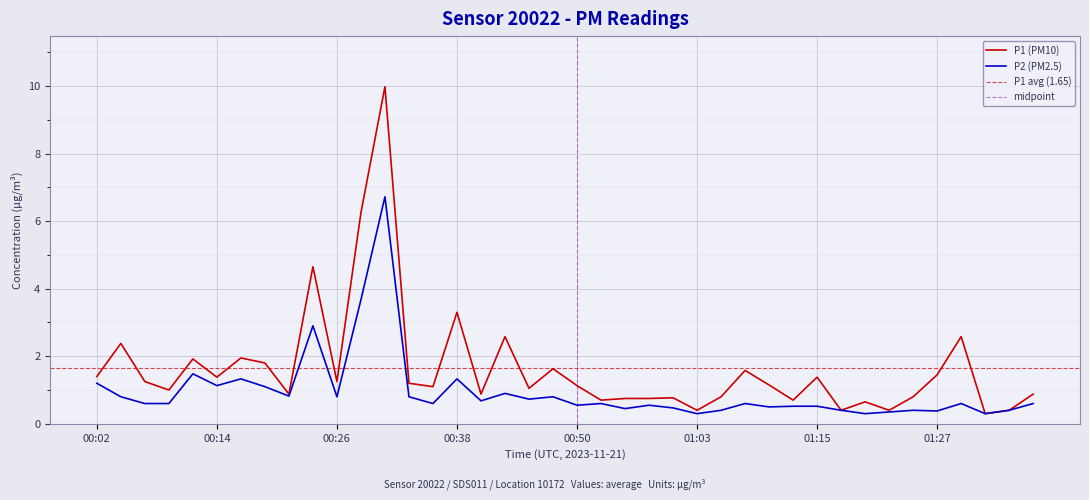

How many interior local peaks does the P1 series have?

13